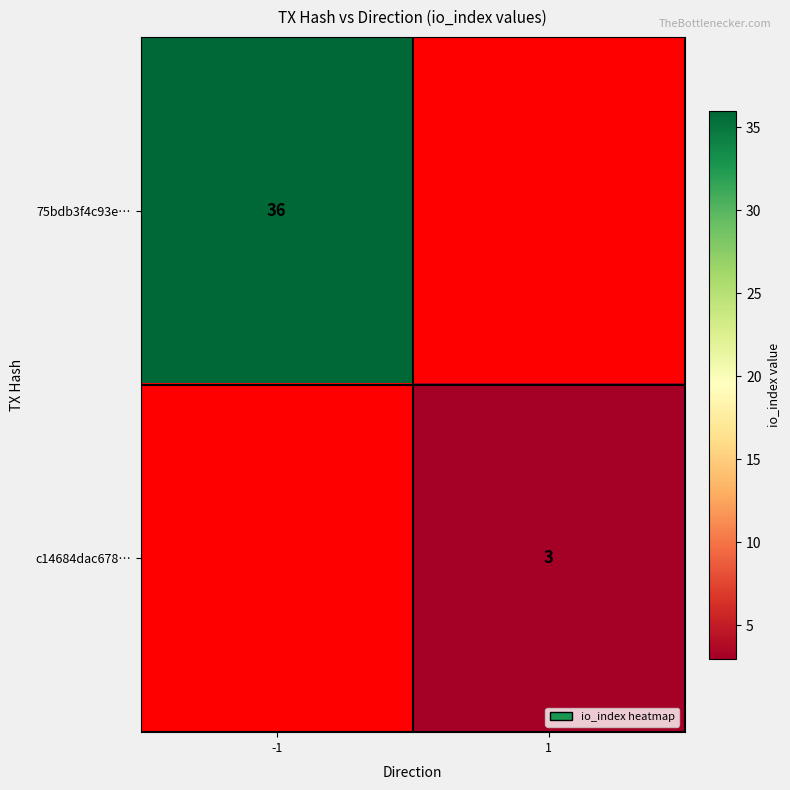

The value of c14684dac678… at 1 is 2. True or false?

False